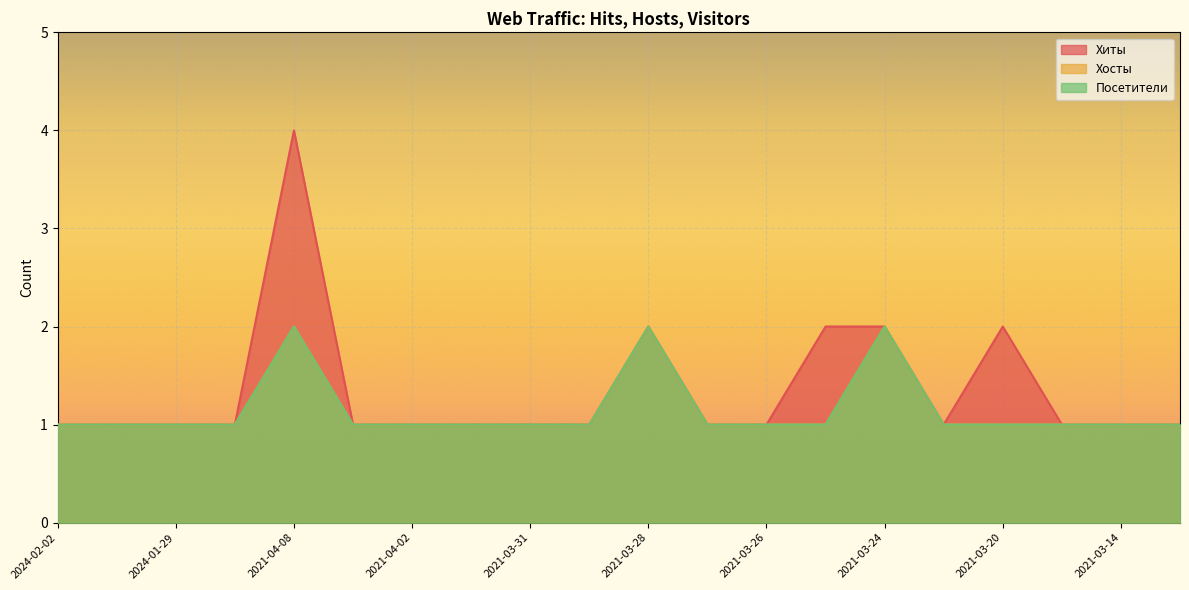

Which series changed the most between 2021-04-01 and 2021-03-31?

Хиты